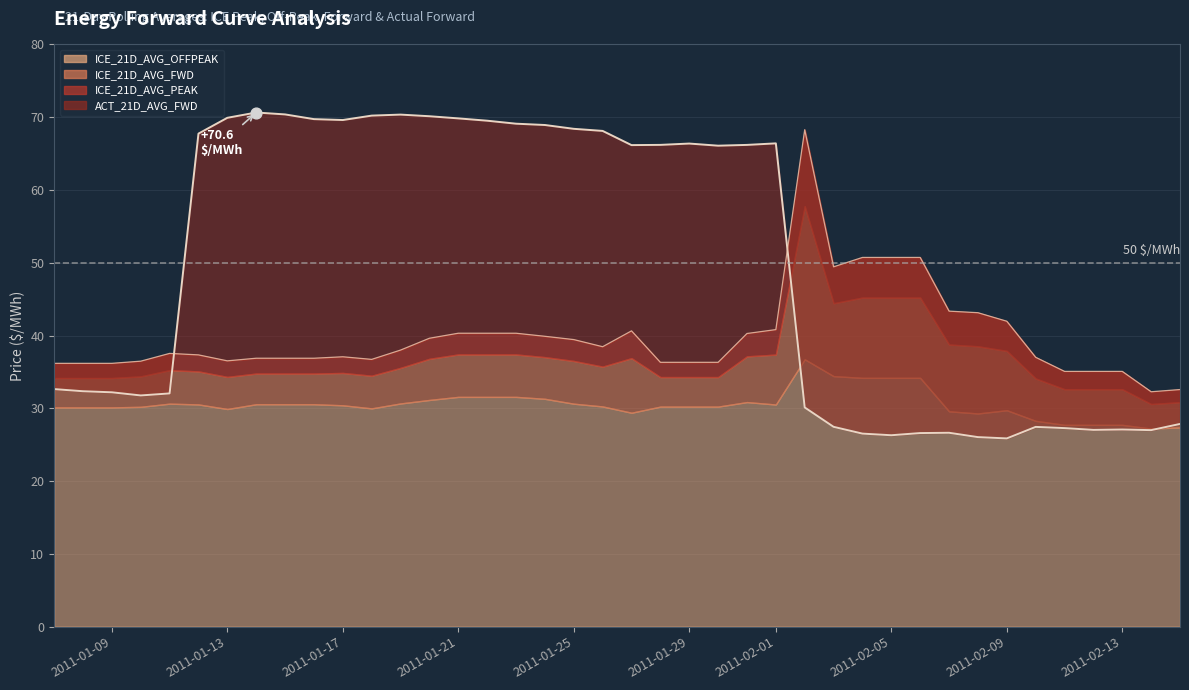

Is the value of ACT_21D_AVG_FWD at 2011-01-11 greater than the value of ICE_21D_AVG_FWD at 2011-01-09?

No